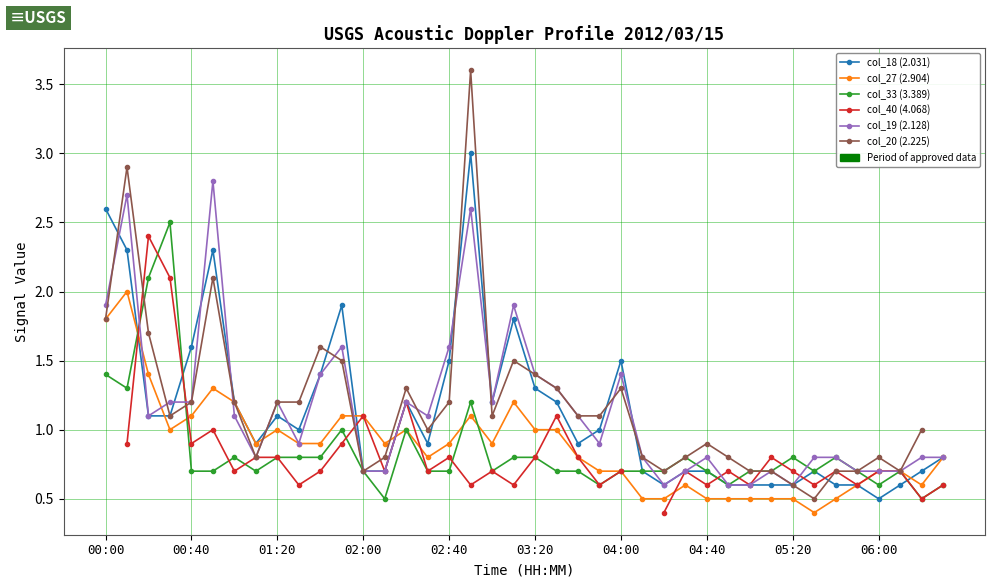

Is this an area chart (filled region under the line)?

No